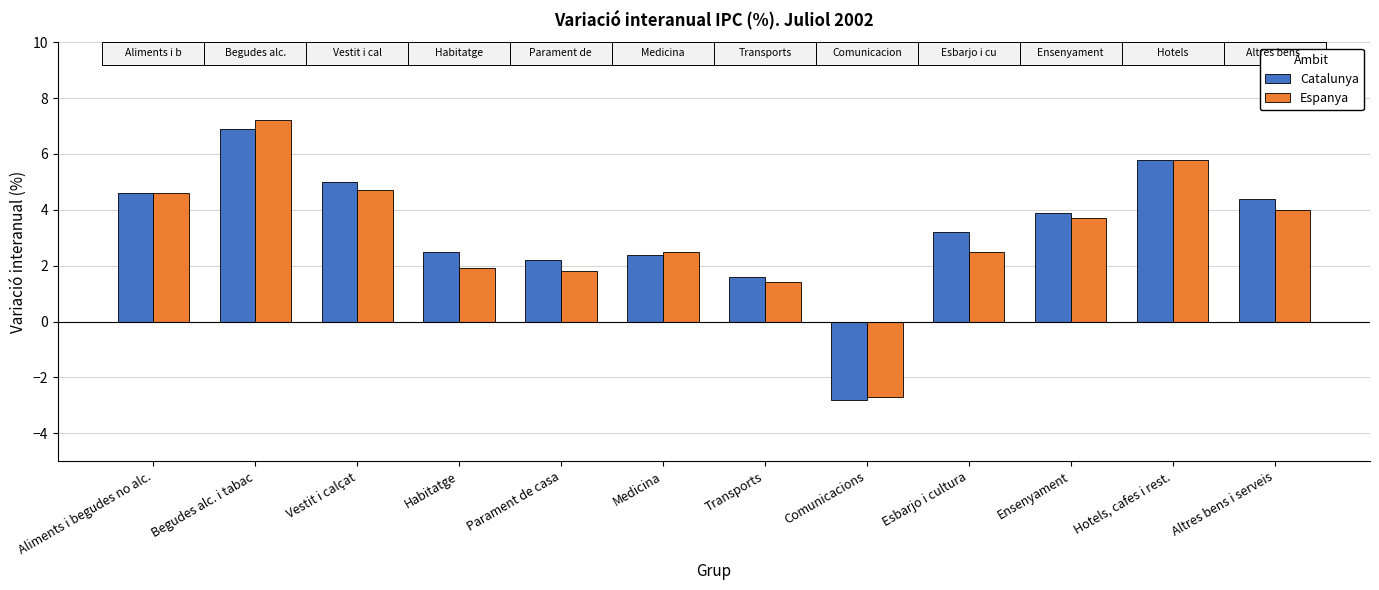

Rank the series at Begudes alc. i tabac from highest to lowest value.

Espanya, Catalunya